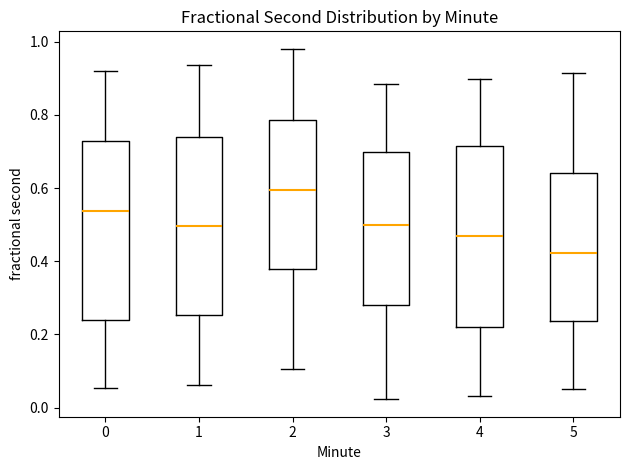

Reading left to right, transcribe this box plot: for each box, give where its median line is, the range the box spans, and where its two whiskers end, as read against the y-axis. The values are not printed on the chart, so give them approximately, as read against the axis.

0: median 0.54, box 0.24 to 0.72, whiskers 0.06 to 0.92
1: median 0.50, box 0.26 to 0.74, whiskers 0.06 to 0.94
2: median 0.60, box 0.38 to 0.78, whiskers 0.10 to 0.98
3: median 0.50, box 0.28 to 0.70, whiskers 0.02 to 0.88
4: median 0.46, box 0.22 to 0.72, whiskers 0.04 to 0.90
5: median 0.42, box 0.24 to 0.64, whiskers 0.06 to 0.92